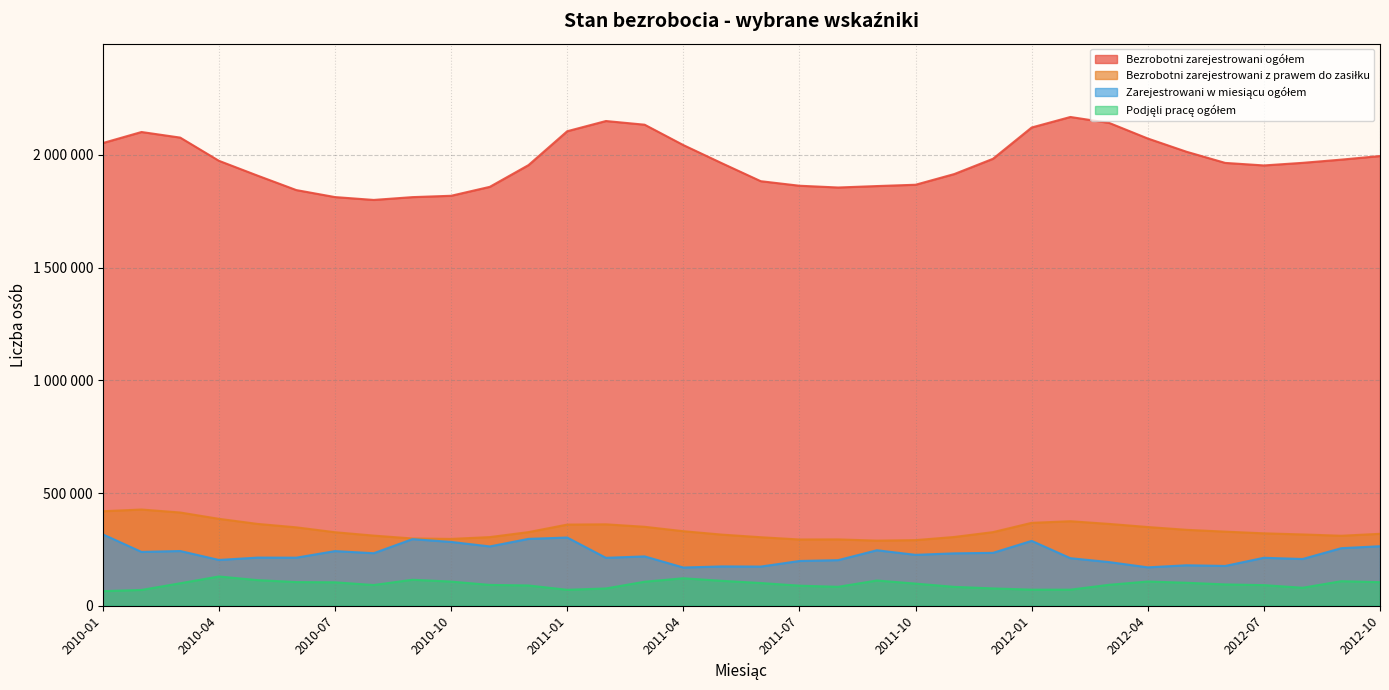

What is the maximum value for Zarejestrowani w miesiącu ogółem?

316795